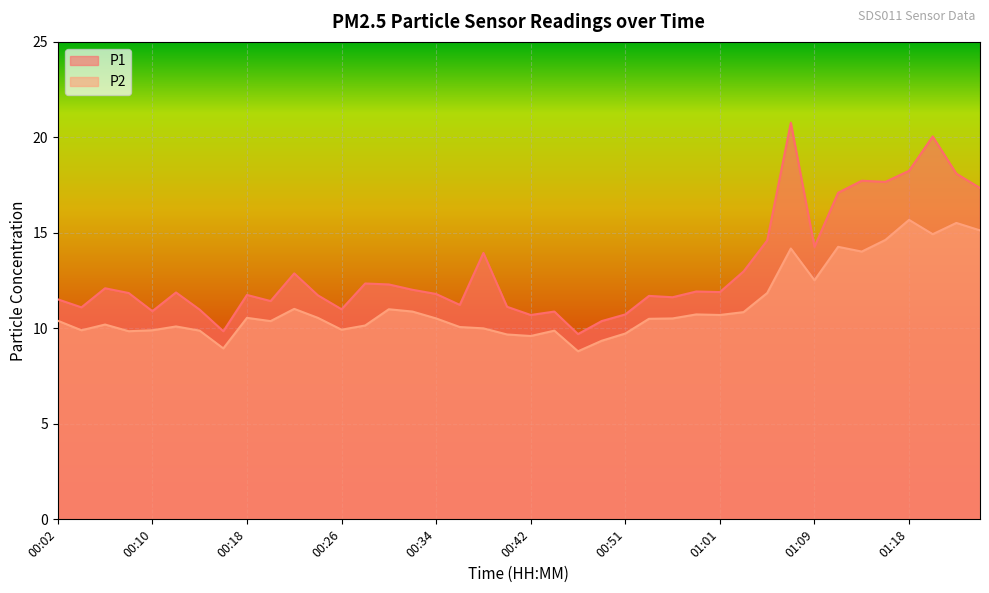

What is the greatest value displayed?

20.8